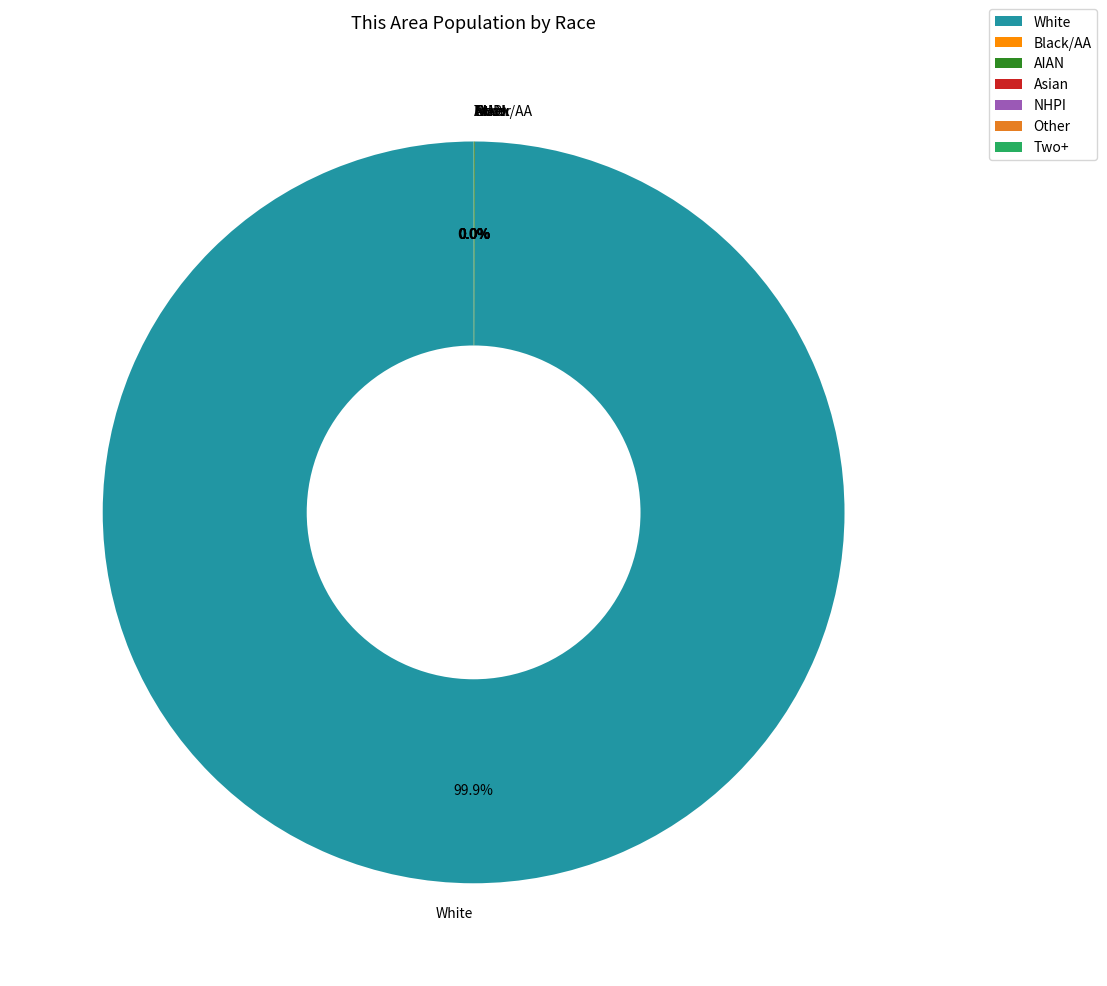

Which slice represents more than half of the pie?

White